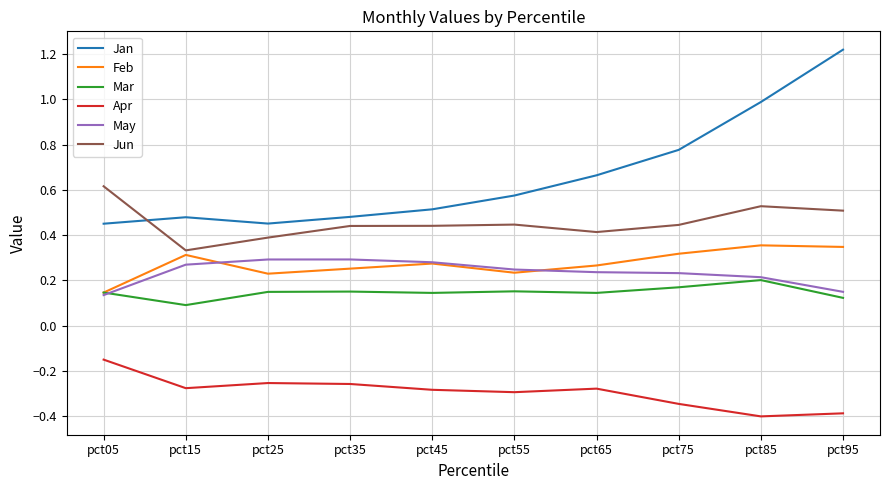

Rank the series at pct75 from highest to lowest value.

Jan, Jun, Feb, May, Mar, Apr